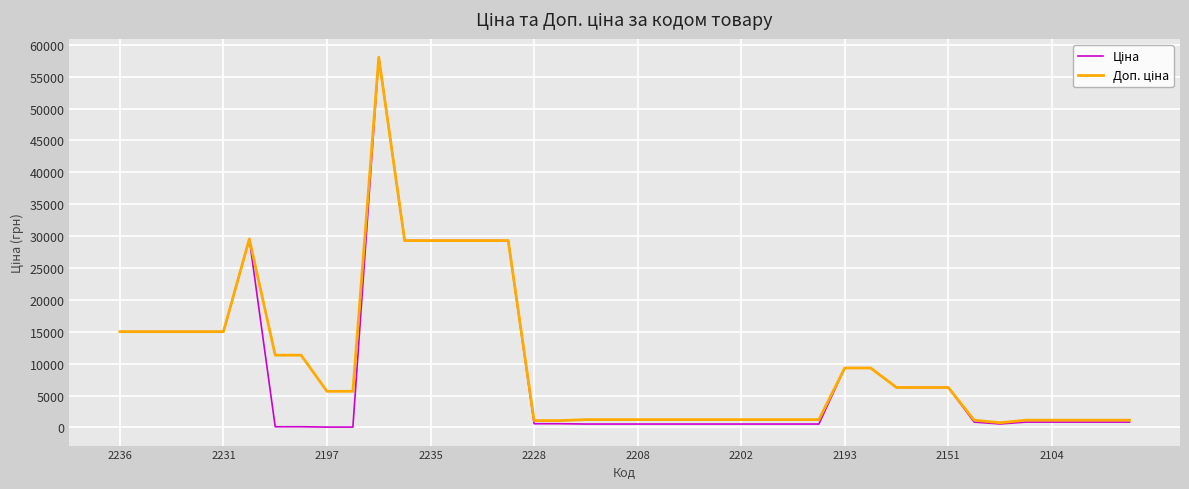

What is the maximum value shown in the chart?

58037.0